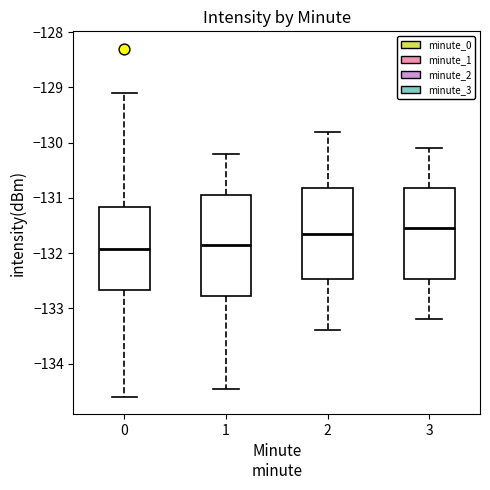

Reading left to right, transcribe this box plot: for each box, give where its median line is, the range the box spans, and where its two whiskers end, as read against the y-axis. The values are not printed on the chart, so give them approximately, as read against the axis.

0: median -131.9, box -132.7 to -131.2, whiskers -134.6 to -129.1
1: median -131.8, box -132.8 to -130.9, whiskers -134.5 to -130.2
2: median -131.6, box -132.5 to -130.8, whiskers -133.4 to -129.8
3: median -131.5, box -132.5 to -130.8, whiskers -133.2 to -130.1